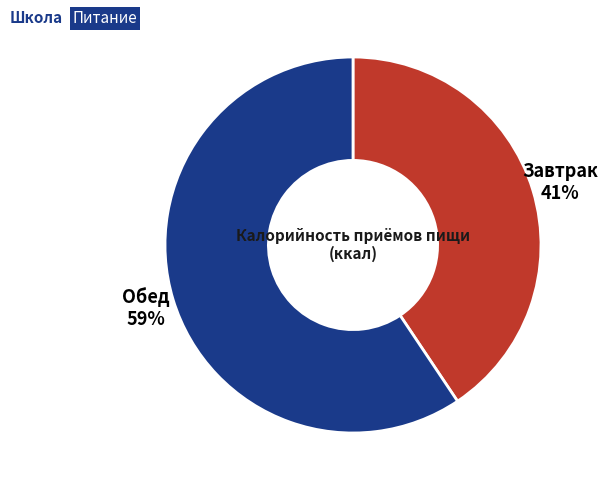

Rank the categories by value from lowest to highest.

Завтрак, Обед